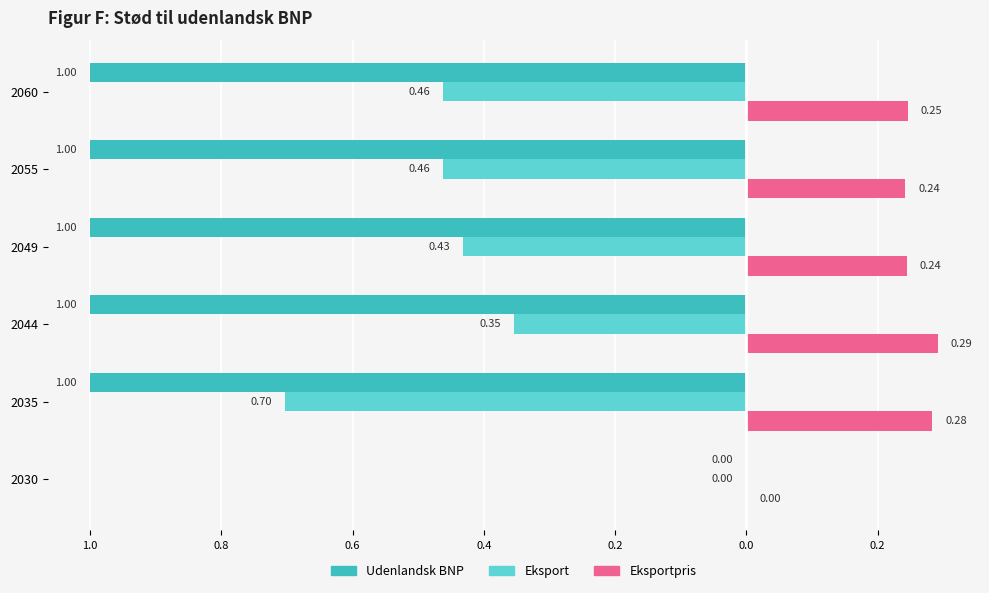

What is the value of the Udenlandsk BNP bar at the 3rd from the left?

-1.0